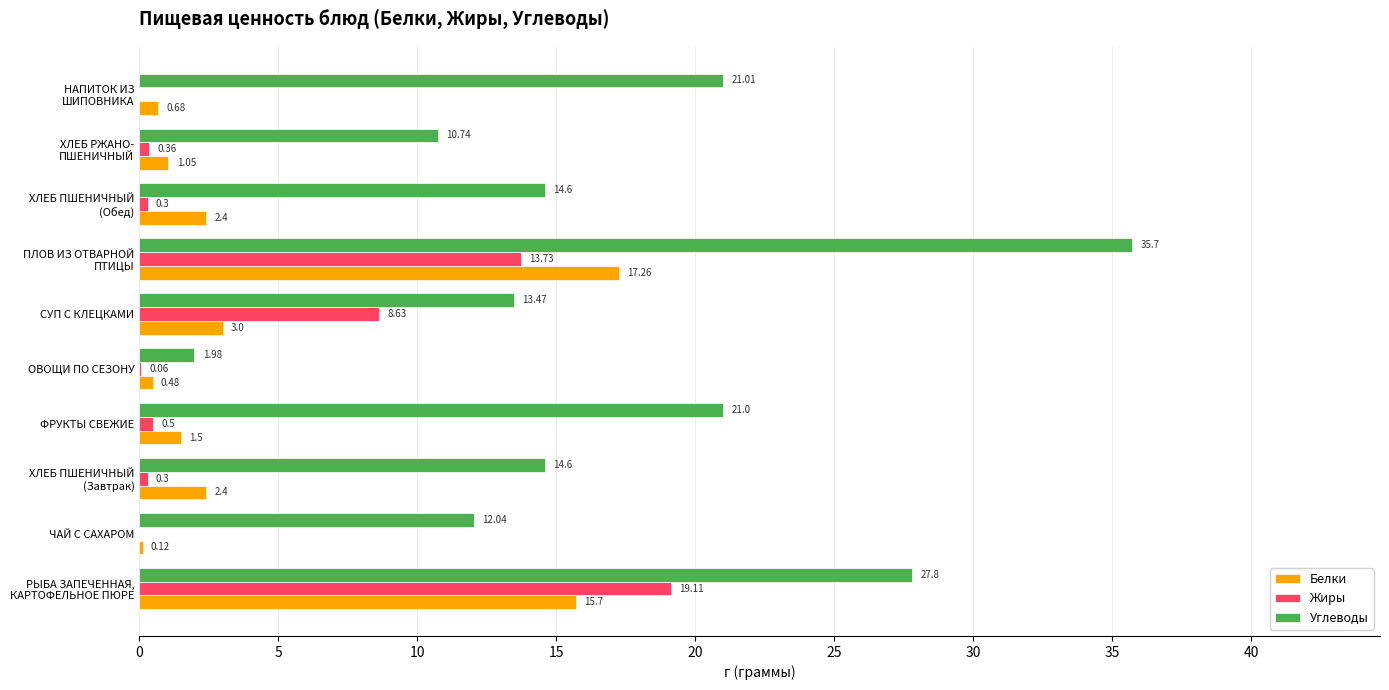

At which label is Углеводы closest to 18?

ФРУКТЫ СВЕЖИЕ